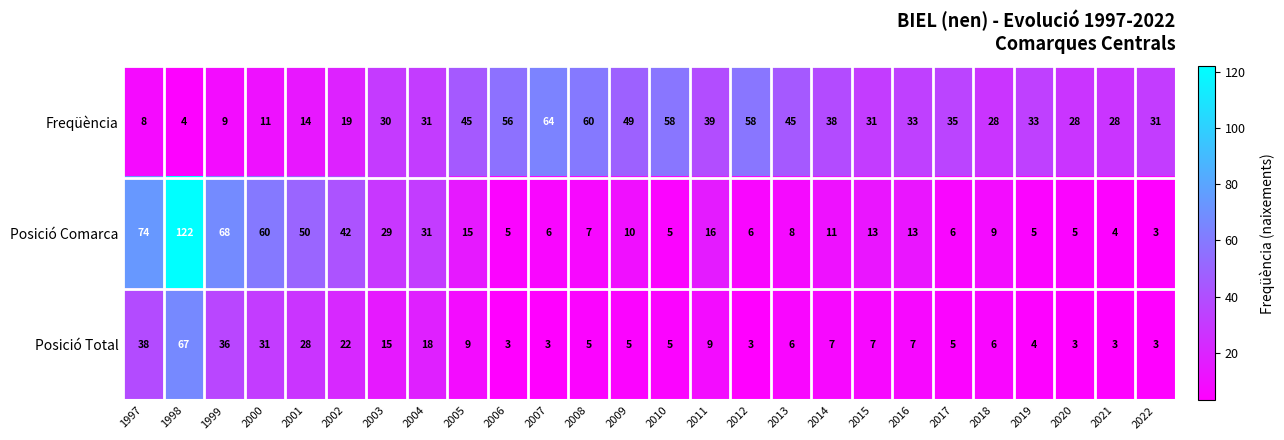

What is the smallest value displayed?

3